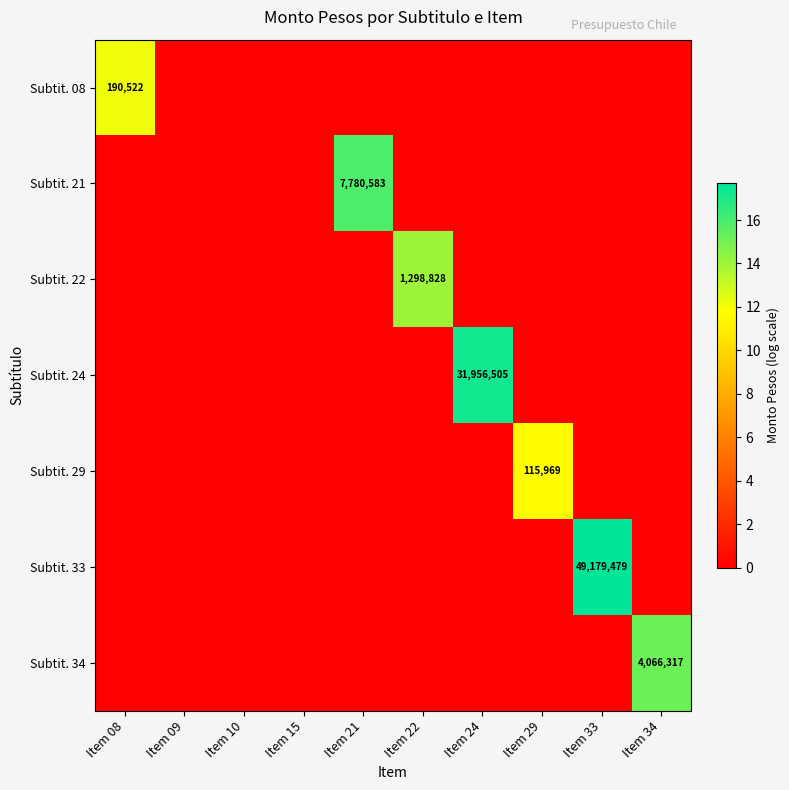

Which series has the largest range (max minus min)?

Subtit. 33